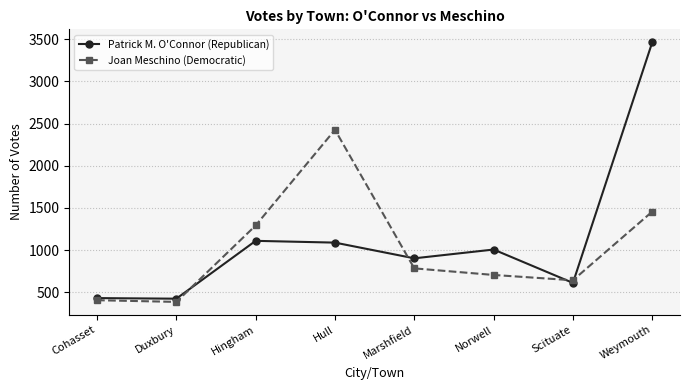

In Patrick M. O'Connor (Republican), how many points are lower than both neighbors (excluding endpoints)?

3